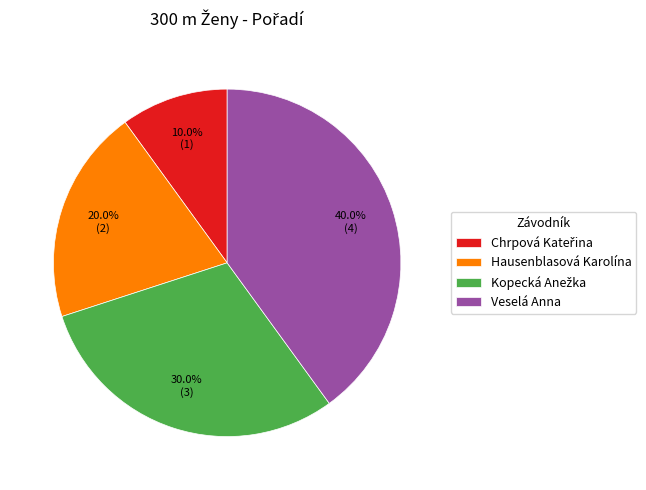

Does any single category account for the majority?

No